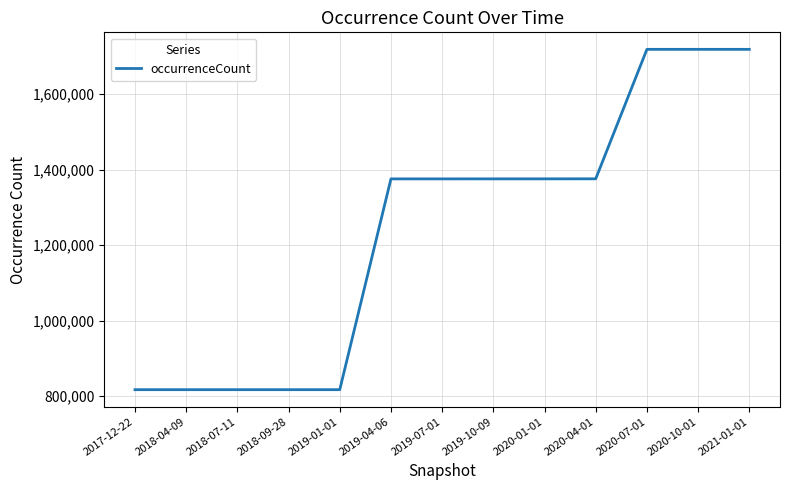

Is it true that the value at 2019-07-01 is 280468?

False